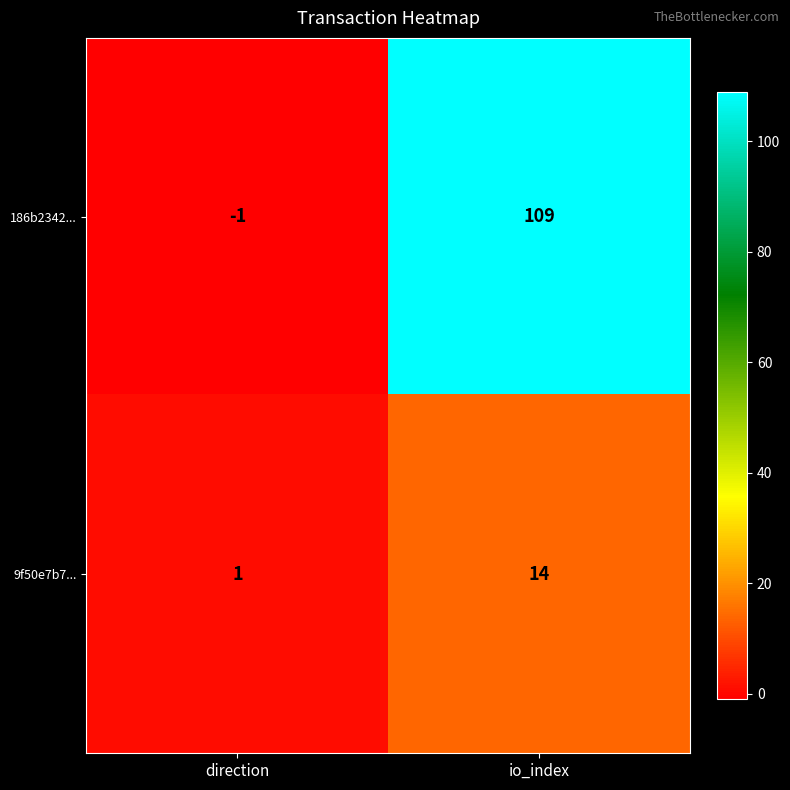

How many categories are shown in the chart?

2